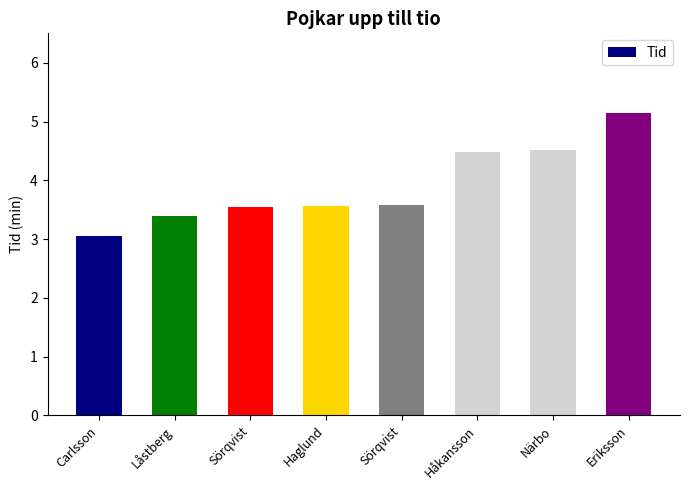

What is the average value?

3.9